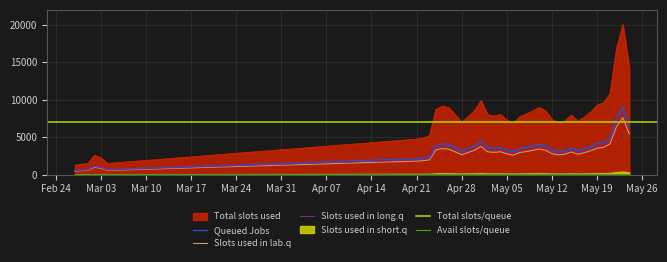

True or false: Slots used in long.q and Total slots used cross at least once.

False